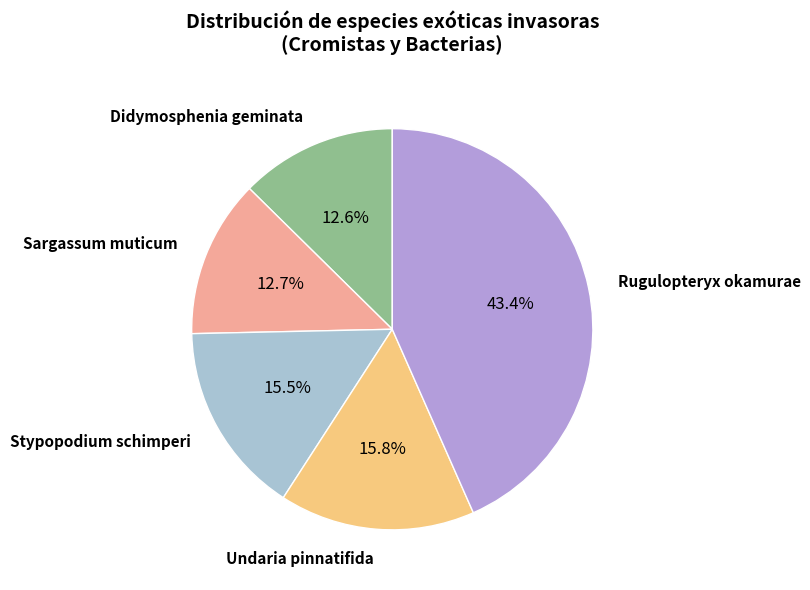

Approximately how many times larger is the value at Didymosphenia geminata compared to Undaria pinnatifida?

0.8